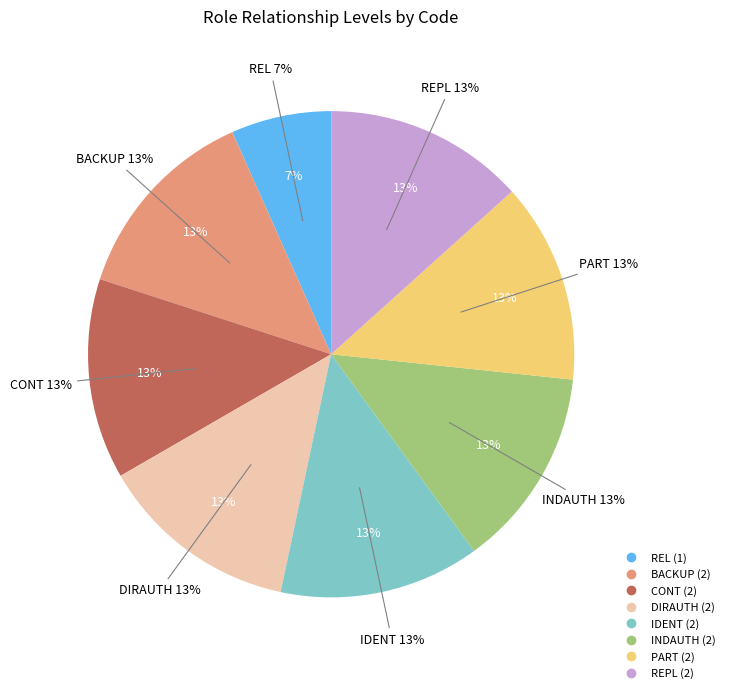

What percentage is the REL slice, to the nearest percent?

7%